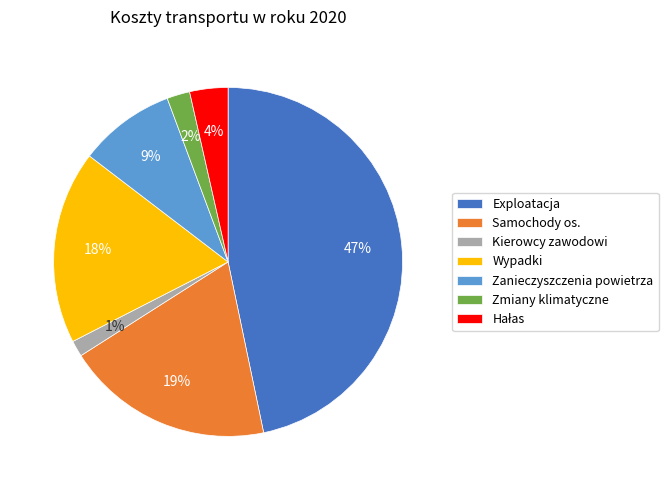

Which category has the biggest portion of the pie?

Exploatacja